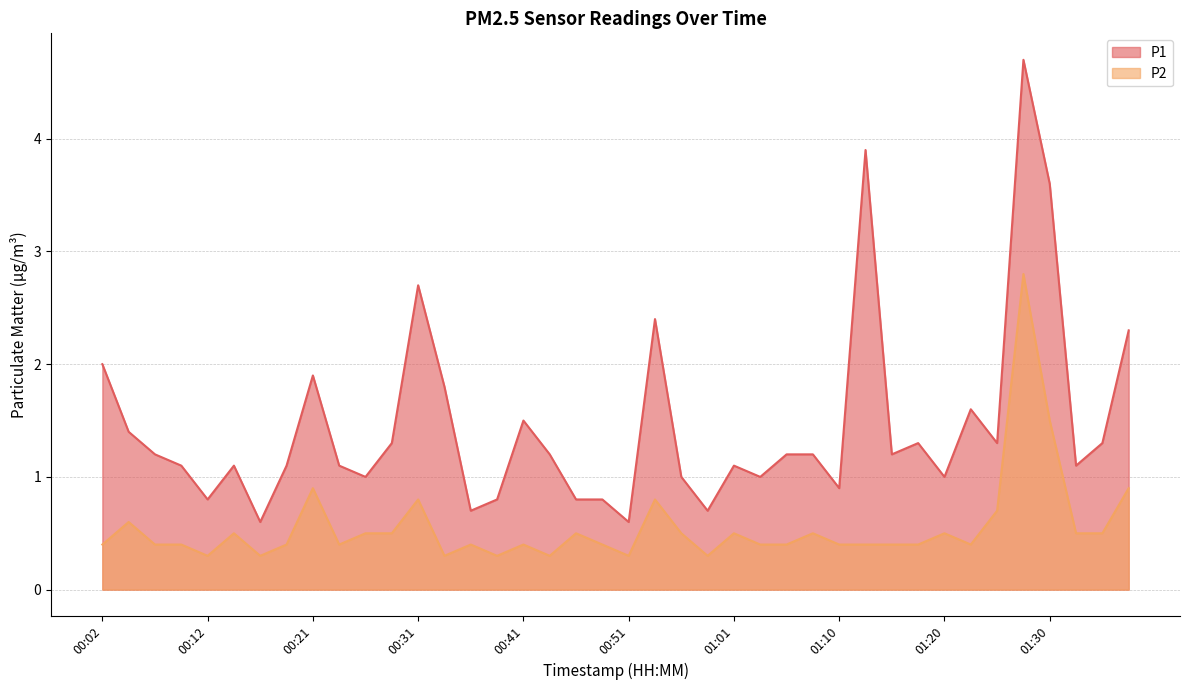

What is the difference between the maximum and minimum values in the P1 series?

4.1